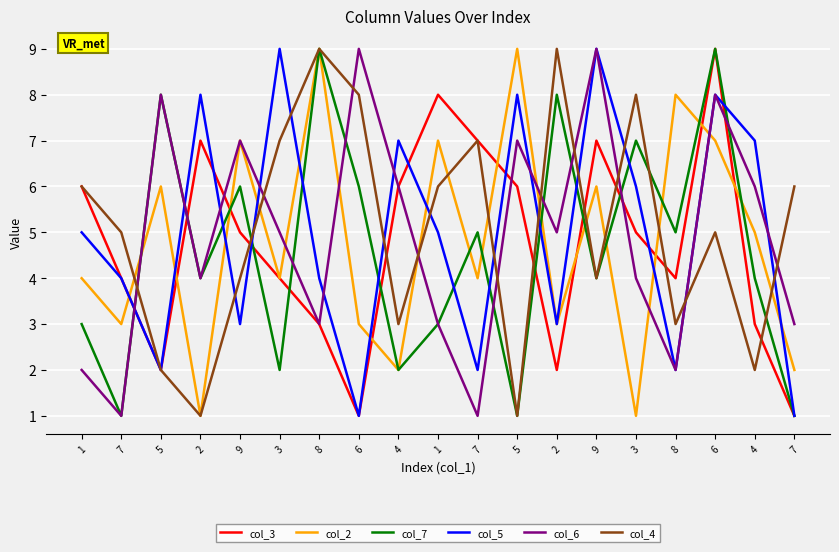

Where does the col_6 series first go above 5?

5